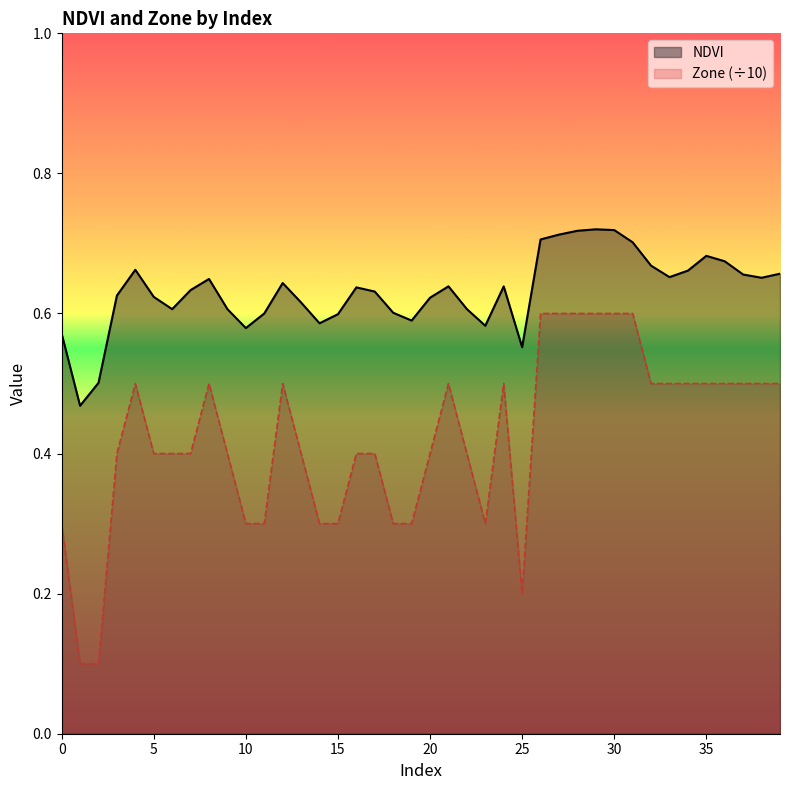

List the series in order of their peak value, lowest first.

Zone (÷10), NDVI